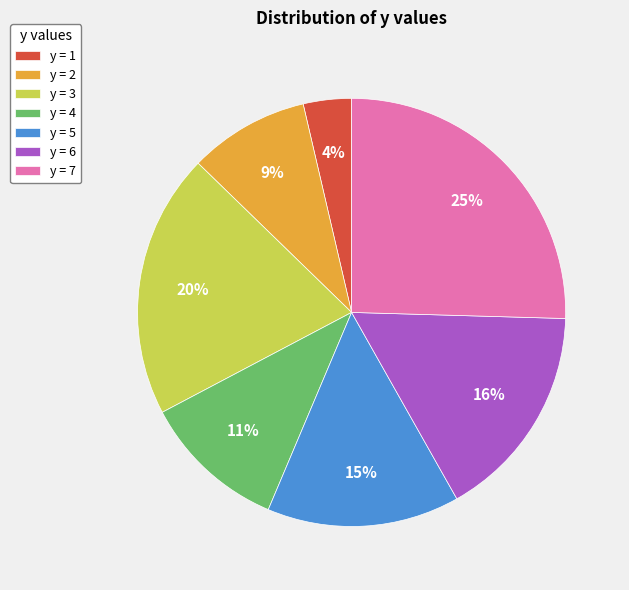

Do y = 1 and y = 7 together represent more than half of the pie?

No